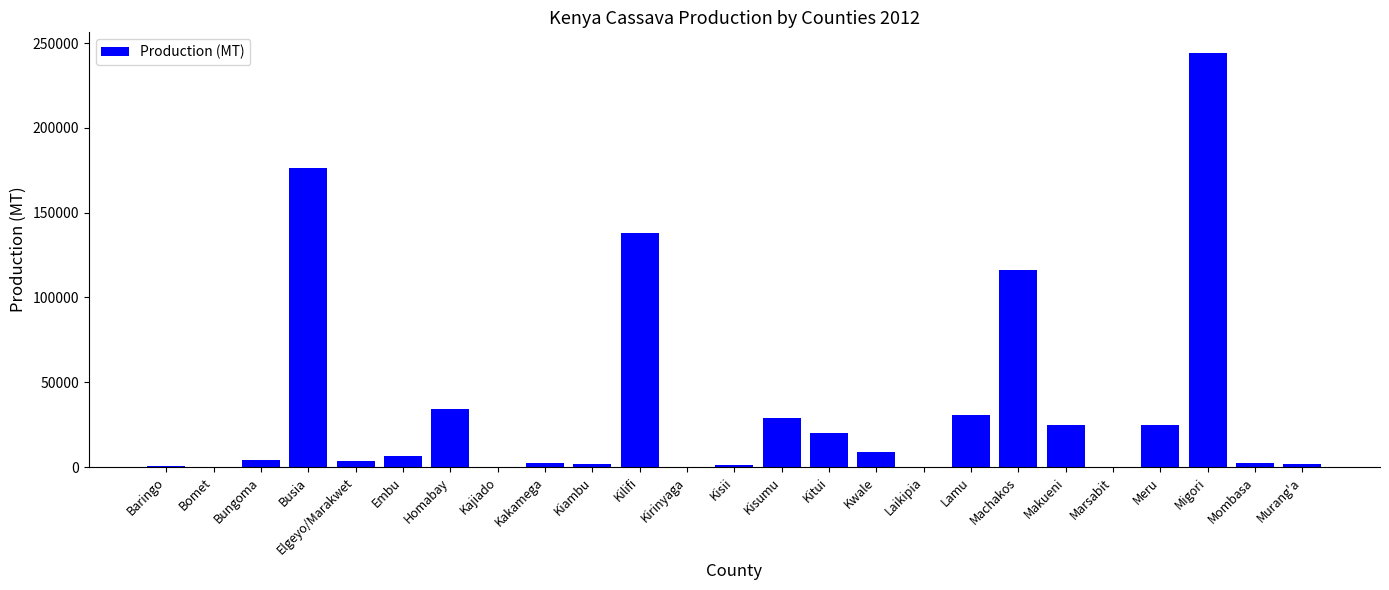

The chart shows a value of 51764 at Machakos. True or false?

False